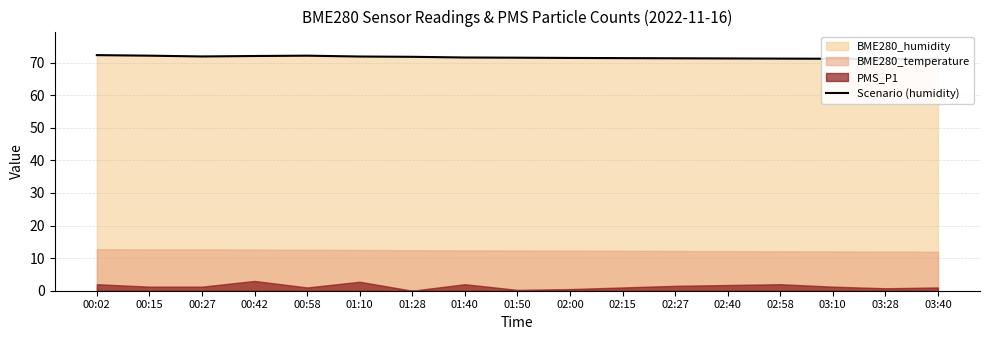

Between 00:02 and 00:27, which is larger?

00:02